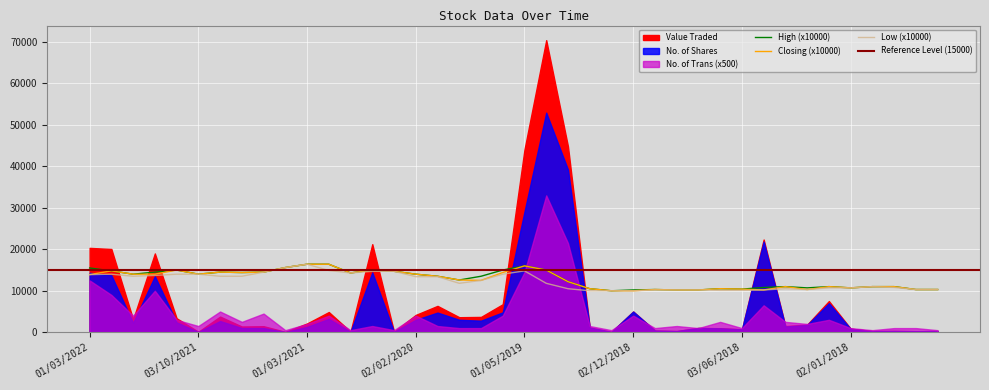

What is the maximum value for Low?

16400.0